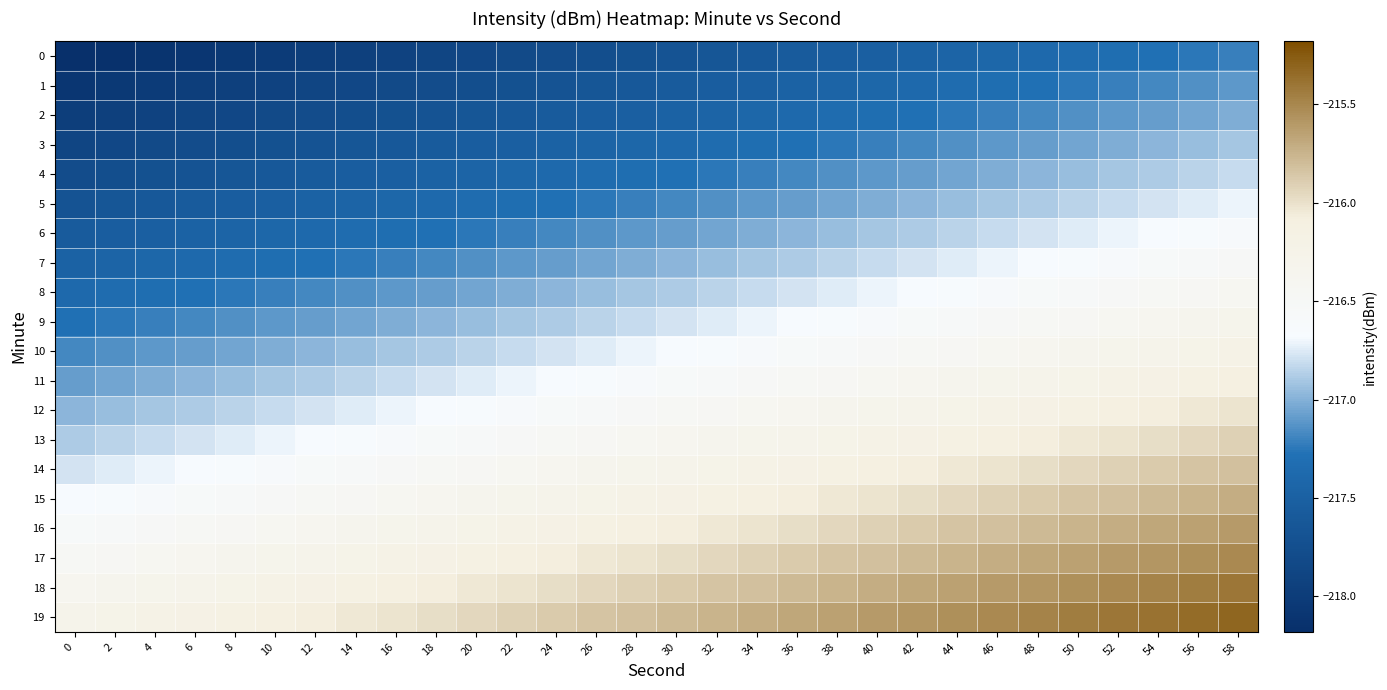

Reading left to right, transcribe all the data shown in this chart.

0: 0=-218.2	2=-218.1	4=-218.1	6=-218.1	8=-218.0	10=-218.0	12=-218.0	14=-217.9	16=-217.9	18=-217.9	20=-217.8	22=-217.8	24=-217.8	26=-217.7	28=-217.7	30=-217.7	32=-217.6	34=-217.6	36=-217.6	38=-217.5	40=-217.5	42=-217.5	44=-217.4	46=-217.4	48=-217.4	50=-217.3	52=-217.3	54=-217.3	56=-217.2	58=-217.2
1: 0=-218.1	2=-218.0	4=-218.0	6=-218.0	8=-217.9	10=-217.9	12=-217.9	14=-217.8	16=-217.8	18=-217.8	20=-217.7	22=-217.7	24=-217.7	26=-217.6	28=-217.6	30=-217.6	32=-217.5	34=-217.5	36=-217.5	38=-217.4	40=-217.4	42=-217.4	44=-217.3	46=-217.3	48=-217.3	50=-217.2	52=-217.2	54=-217.2	56=-217.1	58=-217.1
2: 0=-218.0	2=-217.9	4=-217.9	6=-217.9	8=-217.8	10=-217.8	12=-217.8	14=-217.7	16=-217.7	18=-217.7	20=-217.6	22=-217.6	24=-217.6	26=-217.5	28=-217.5	30=-217.5	32=-217.4	34=-217.4	36=-217.4	38=-217.3	40=-217.3	42=-217.3	44=-217.2	46=-217.2	48=-217.2	50=-217.1	52=-217.1	54=-217.1	56=-217.0	58=-217.0
3: 0=-217.9	2=-217.8	4=-217.8	6=-217.8	8=-217.7	10=-217.7	12=-217.7	14=-217.6	16=-217.6	18=-217.6	20=-217.5	22=-217.5	24=-217.5	26=-217.4	28=-217.4	30=-217.4	32=-217.3	34=-217.3	36=-217.3	38=-217.2	40=-217.2	42=-217.2	44=-217.1	46=-217.1	48=-217.1	50=-217.0	52=-217.0	54=-217.0	56=-216.9	58=-216.9
4: 0=-217.8	2=-217.7	4=-217.7	6=-217.7	8=-217.6	10=-217.6	12=-217.6	14=-217.5	16=-217.5	18=-217.5	20=-217.4	22=-217.4	24=-217.4	26=-217.3	28=-217.3	30=-217.3	32=-217.2	34=-217.2	36=-217.2	38=-217.1	40=-217.1	42=-217.1	44=-217.0	46=-217.0	48=-217.0	50=-216.9	52=-216.9	54=-216.9	56=-216.8	58=-216.8
5: 0=-217.7	2=-217.6	4=-217.6	6=-217.6	8=-217.5	10=-217.5	12=-217.5	14=-217.4	16=-217.4	18=-217.4	20=-217.3	22=-217.3	24=-217.3	26=-217.2	28=-217.2	30=-217.2	32=-217.1	34=-217.1	36=-217.1	38=-217.0	40=-217.0	42=-217.0	44=-216.9	46=-216.9	48=-216.9	50=-216.8	52=-216.8	54=-216.8	56=-216.7	58=-216.7
6: 0=-217.6	2=-217.5	4=-217.5	6=-217.5	8=-217.4	10=-217.4	12=-217.4	14=-217.3	16=-217.3	18=-217.3	20=-217.2	22=-217.2	24=-217.2	26=-217.1	28=-217.1	30=-217.1	32=-217.0	34=-217.0	36=-217.0	38=-216.9	40=-216.9	42=-216.9	44=-216.8	46=-216.8	48=-216.8	50=-216.7	52=-216.7	54=-216.7	56=-216.6	58=-216.6
7: 0=-217.5	2=-217.4	4=-217.4	6=-217.4	8=-217.3	10=-217.3	12=-217.3	14=-217.2	16=-217.2	18=-217.2	20=-217.1	22=-217.1	24=-217.1	26=-217.0	28=-217.0	30=-217.0	32=-216.9	34=-216.9	36=-216.9	38=-216.8	40=-216.8	42=-216.8	44=-216.7	46=-216.7	48=-216.7	50=-216.6	52=-216.6	54=-216.6	56=-216.5	58=-216.5
8: 0=-217.4	2=-217.3	4=-217.3	6=-217.3	8=-217.2	10=-217.2	12=-217.2	14=-217.1	16=-217.1	18=-217.1	20=-217.0	22=-217.0	24=-217.0	26=-216.9	28=-216.9	30=-216.9	32=-216.8	34=-216.8	36=-216.8	38=-216.7	40=-216.7	42=-216.7	44=-216.6	46=-216.6	48=-216.6	50=-216.5	52=-216.5	54=-216.5	56=-216.4	58=-216.4
9: 0=-217.3	2=-217.2	4=-217.2	6=-217.2	8=-217.1	10=-217.1	12=-217.1	14=-217.0	16=-217.0	18=-217.0	20=-216.9	22=-216.9	24=-216.9	26=-216.8	28=-216.8	30=-216.8	32=-216.7	34=-216.7	36=-216.7	38=-216.6	40=-216.6	42=-216.6	44=-216.5	46=-216.5	48=-216.5	50=-216.4	52=-216.4	54=-216.4	56=-216.3	58=-216.3
10: 0=-217.2	2=-217.1	4=-217.1	6=-217.1	8=-217.0	10=-217.0	12=-217.0	14=-216.9	16=-216.9	18=-216.9	20=-216.8	22=-216.8	24=-216.8	26=-216.7	28=-216.7	30=-216.7	32=-216.6	34=-216.6	36=-216.6	38=-216.5	40=-216.5	42=-216.5	44=-216.4	46=-216.4	48=-216.4	50=-216.3	52=-216.3	54=-216.3	56=-216.2	58=-216.2
11: 0=-217.1	2=-217.0	4=-217.0	6=-217.0	8=-216.9	10=-216.9	12=-216.9	14=-216.8	16=-216.8	18=-216.8	20=-216.7	22=-216.7	24=-216.7	26=-216.6	28=-216.6	30=-216.6	32=-216.5	34=-216.5	36=-216.5	38=-216.4	40=-216.4	42=-216.4	44=-216.3	46=-216.3	48=-216.3	50=-216.2	52=-216.2	54=-216.2	56=-216.1	58=-216.1
12: 0=-217.0	2=-216.9	4=-216.9	6=-216.9	8=-216.8	10=-216.8	12=-216.8	14=-216.7	16=-216.7	18=-216.7	20=-216.6	22=-216.6	24=-216.6	26=-216.5	28=-216.5	30=-216.5	32=-216.4	34=-216.4	36=-216.4	38=-216.3	40=-216.3	42=-216.3	44=-216.2	46=-216.2	48=-216.2	50=-216.1	52=-216.1	54=-216.1	56=-216.0	58=-216.0
13: 0=-216.9	2=-216.8	4=-216.8	6=-216.8	8=-216.7	10=-216.7	12=-216.7	14=-216.6	16=-216.6	18=-216.6	20=-216.5	22=-216.5	24=-216.5	26=-216.4	28=-216.4	30=-216.4	32=-216.3	34=-216.3	36=-216.3	38=-216.2	40=-216.2	42=-216.2	44=-216.1	46=-216.1	48=-216.1	50=-216.0	52=-216.0	54=-216.0	56=-215.9	58=-215.9
14: 0=-216.8	2=-216.7	4=-216.7	6=-216.7	8=-216.6	10=-216.6	12=-216.6	14=-216.5	16=-216.5	18=-216.5	20=-216.4	22=-216.4	24=-216.4	26=-216.3	28=-216.3	30=-216.3	32=-216.2	34=-216.2	36=-216.2	38=-216.1	40=-216.1	42=-216.1	44=-216.0	46=-216.0	48=-216.0	50=-215.9	52=-215.9	54=-215.9	56=-215.8	58=-215.8
15: 0=-216.7	2=-216.6	4=-216.6	6=-216.6	8=-216.5	10=-216.5	12=-216.5	14=-216.4	16=-216.4	18=-216.4	20=-216.3	22=-216.3	24=-216.3	26=-216.2	28=-216.2	30=-216.2	32=-216.1	34=-216.1	36=-216.1	38=-216.0	40=-216.0	42=-216.0	44=-215.9	46=-215.9	48=-215.9	50=-215.8	52=-215.8	54=-215.8	56=-215.7	58=-215.7
16: 0=-216.6	2=-216.5	4=-216.5	6=-216.5	8=-216.4	10=-216.4	12=-216.4	14=-216.3	16=-216.3	18=-216.3	20=-216.2	22=-216.2	24=-216.2	26=-216.1	28=-216.1	30=-216.1	32=-216.0	34=-216.0	36=-216.0	38=-215.9	40=-215.9	42=-215.9	44=-215.8	46=-215.8	48=-215.8	50=-215.7	52=-215.7	54=-215.7	56=-215.6	58=-215.6
17: 0=-216.5	2=-216.4	4=-216.4	6=-216.4	8=-216.3	10=-216.3	12=-216.3	14=-216.2	16=-216.2	18=-216.2	20=-216.1	22=-216.1	24=-216.1	26=-216.0	28=-216.0	30=-216.0	32=-215.9	34=-215.9	36=-215.9	38=-215.8	40=-215.8	42=-215.8	44=-215.7	46=-215.7	48=-215.7	50=-215.6	52=-215.6	54=-215.6	56=-215.5	58=-215.5
18: 0=-216.4	2=-216.3	4=-216.3	6=-216.3	8=-216.2	10=-216.2	12=-216.2	14=-216.1	16=-216.1	18=-216.1	20=-216.0	22=-216.0	24=-216.0	26=-215.9	28=-215.9	30=-215.9	32=-215.8	34=-215.8	36=-215.8	38=-215.7	40=-215.7	42=-215.7	44=-215.6	46=-215.6	48=-215.6	50=-215.5	52=-215.5	54=-215.5	56=-215.4	58=-215.4
19: 0=-216.3	2=-216.2	4=-216.2	6=-216.2	8=-216.1	10=-216.1	12=-216.1	14=-216.0	16=-216.0	18=-216.0	20=-215.9	22=-215.9	24=-215.9	26=-215.8	28=-215.8	30=-215.8	32=-215.7	34=-215.7	36=-215.7	38=-215.6	40=-215.6	42=-215.6	44=-215.5	46=-215.5	48=-215.5	50=-215.4	52=-215.4	54=-215.4	56=-215.3	58=-215.3